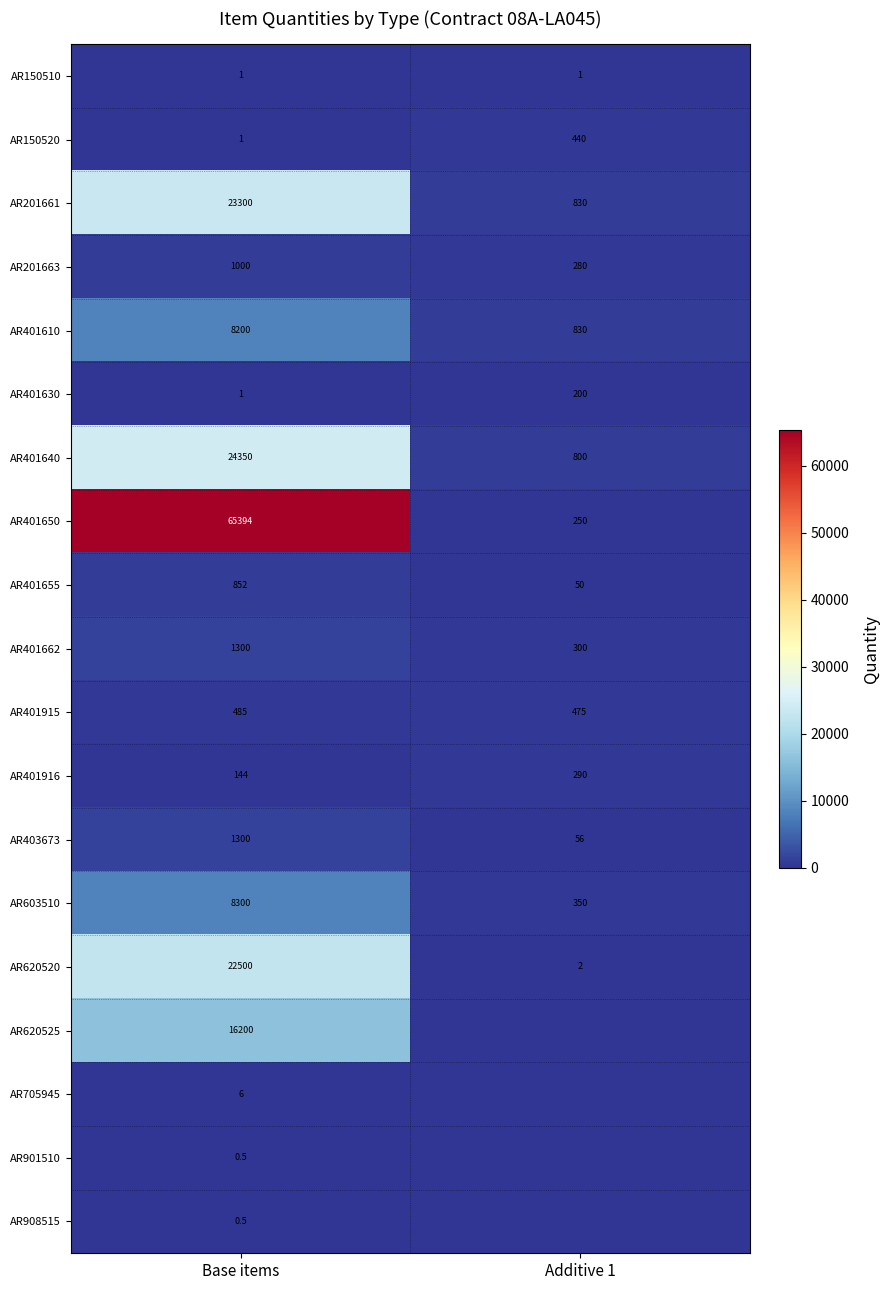

What is the maximum value for AR201661?

23300.0